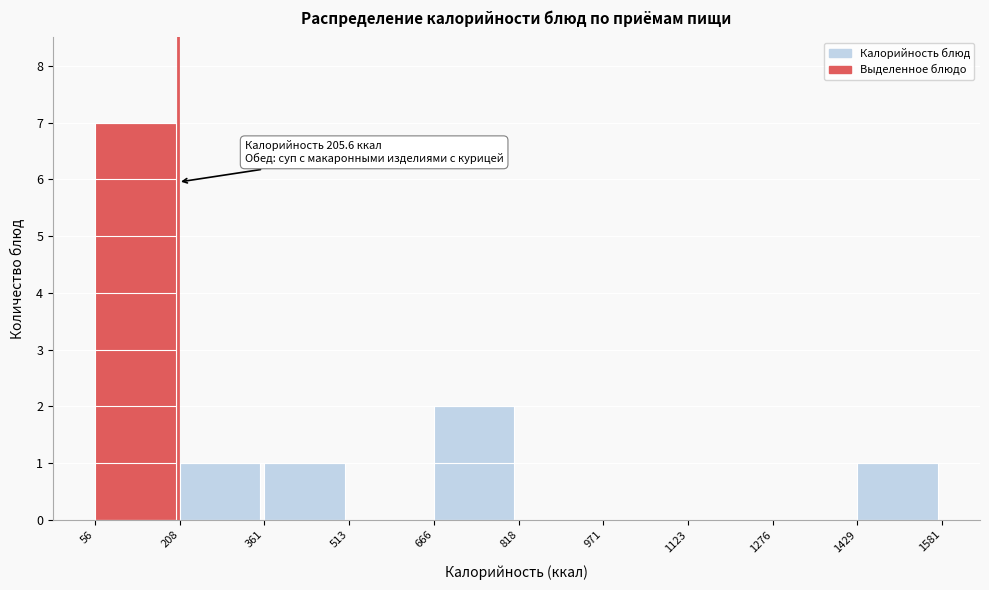

Which range on the x-axis has the tallest bar?

56 to 208